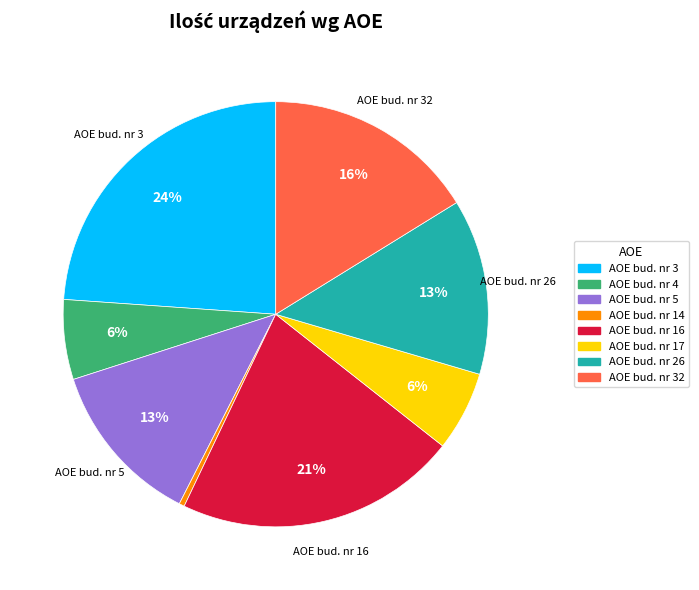

Is there a majority slice in this chart?

No